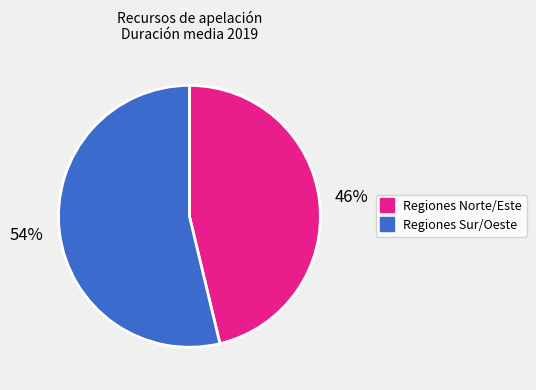

To the nearest percent, what is the average slice percentage?

50%